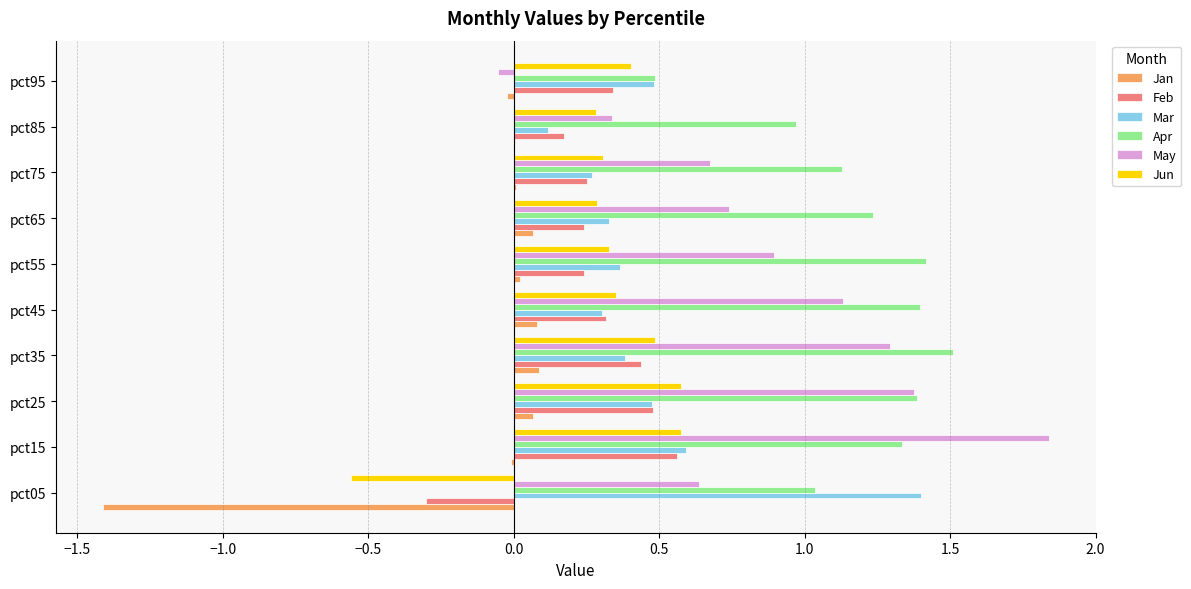

Which category has the highest value across all series?

pct15